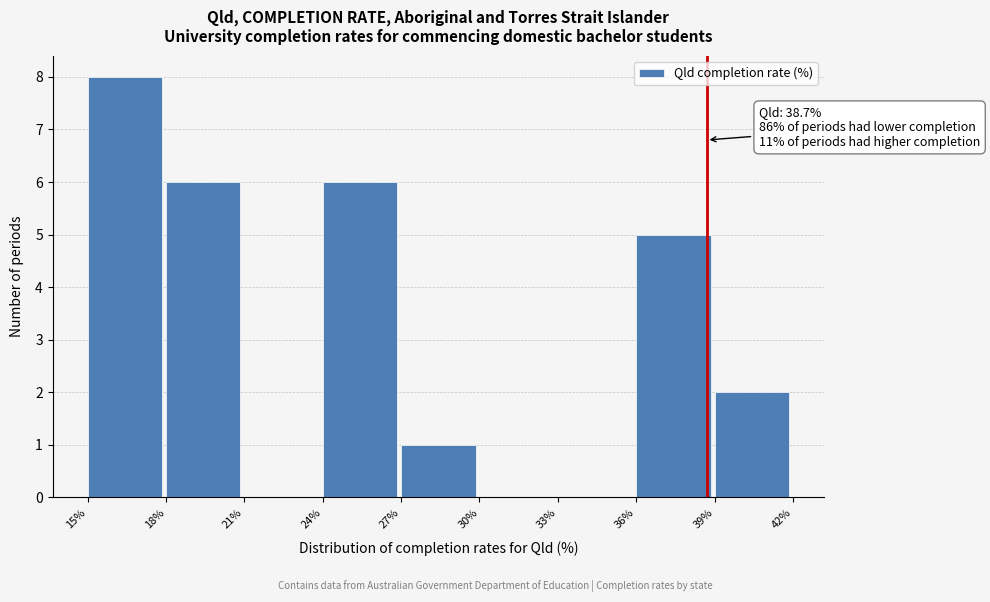

Over which range of the x-axis is the bar tallest?

15% to 18%